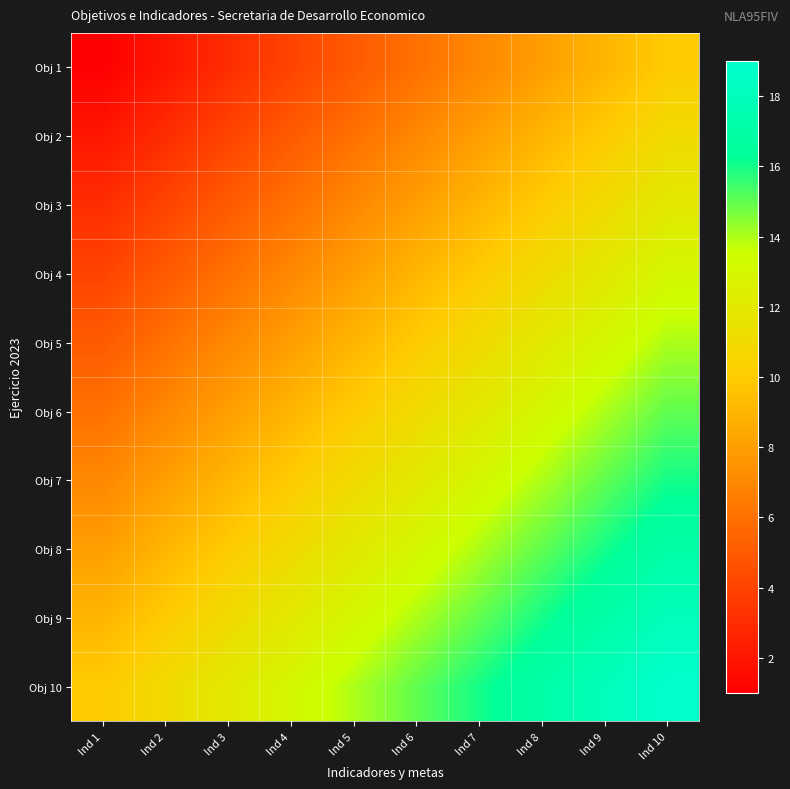

Reading left to right, transcribe all the data shown in this chart.

Obj 1: Ind 1=1	Ind 2=2	Ind 3=3	Ind 4=4	Ind 5=5	Ind 6=6	Ind 7=7	Ind 8=8	Ind 9=9	Ind 10=10
Obj 2: Ind 1=2	Ind 2=3	Ind 3=4	Ind 4=5	Ind 5=6	Ind 6=7	Ind 7=8	Ind 8=9	Ind 9=10	Ind 10=11
Obj 3: Ind 1=3	Ind 2=4	Ind 3=5	Ind 4=6	Ind 5=7	Ind 6=8	Ind 7=9	Ind 8=10	Ind 9=11	Ind 10=12
Obj 4: Ind 1=4	Ind 2=5	Ind 3=6	Ind 4=7	Ind 5=8	Ind 6=9	Ind 7=10	Ind 8=11	Ind 9=12	Ind 10=13
Obj 5: Ind 1=5	Ind 2=6	Ind 3=7	Ind 4=8	Ind 5=9	Ind 6=10	Ind 7=11	Ind 8=12	Ind 9=13	Ind 10=14
Obj 6: Ind 1=6	Ind 2=7	Ind 3=8	Ind 4=9	Ind 5=10	Ind 6=11	Ind 7=12	Ind 8=13	Ind 9=14	Ind 10=15
Obj 7: Ind 1=7	Ind 2=8	Ind 3=9	Ind 4=10	Ind 5=11	Ind 6=12	Ind 7=13	Ind 8=14	Ind 9=15	Ind 10=16
Obj 8: Ind 1=8	Ind 2=9	Ind 3=10	Ind 4=11	Ind 5=12	Ind 6=13	Ind 7=14	Ind 8=15	Ind 9=16	Ind 10=17
Obj 9: Ind 1=9	Ind 2=10	Ind 3=11	Ind 4=12	Ind 5=13	Ind 6=14	Ind 7=15	Ind 8=16	Ind 9=17	Ind 10=18
Obj 10: Ind 1=10	Ind 2=11	Ind 3=12	Ind 4=13	Ind 5=14	Ind 6=15	Ind 7=16	Ind 8=17	Ind 9=18	Ind 10=19